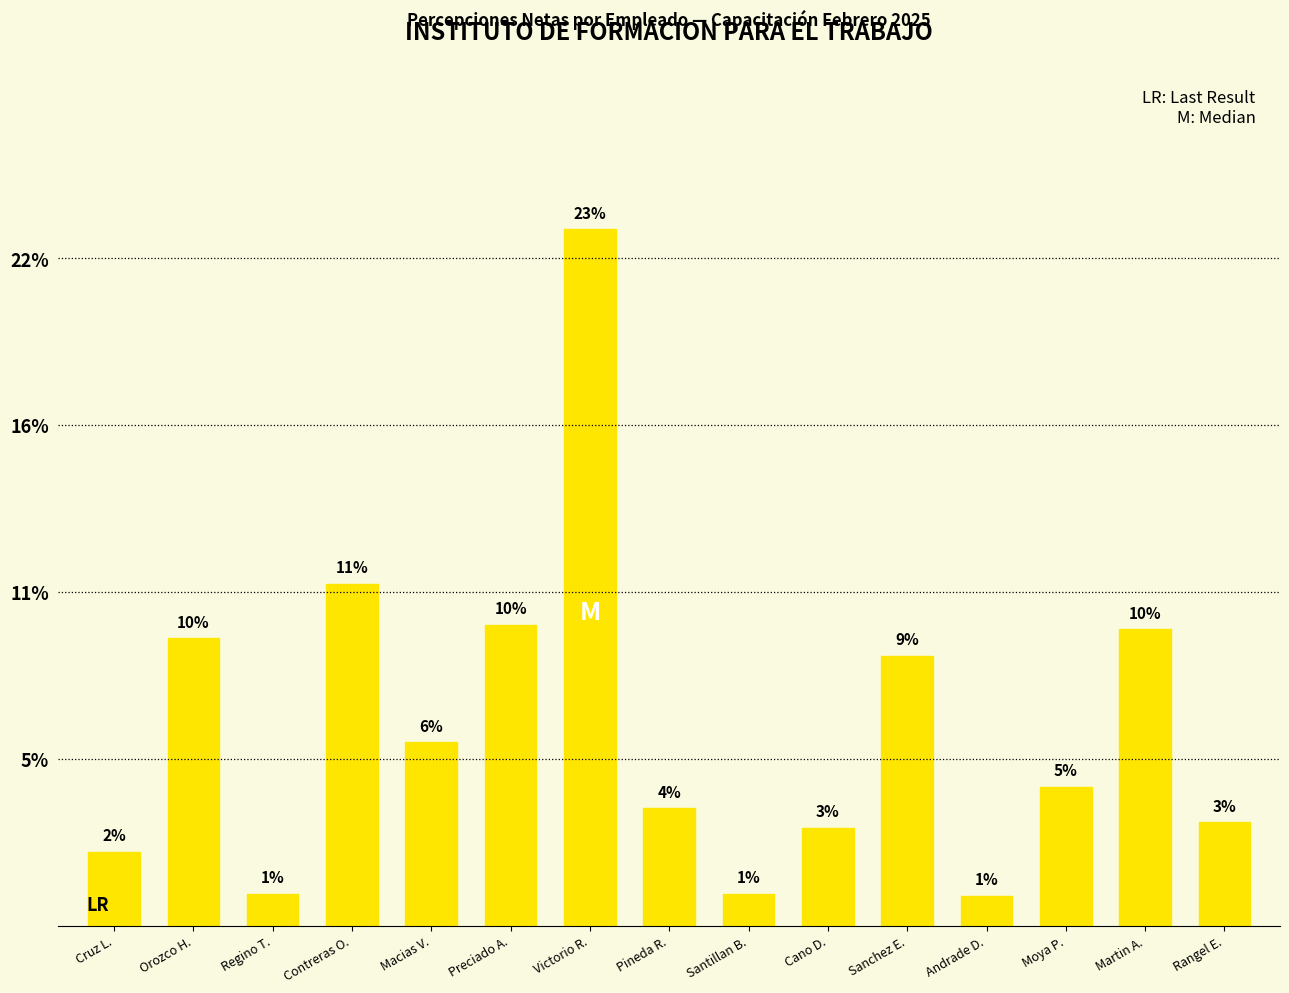

What is the difference between the second highest and minimum values?

5602.4